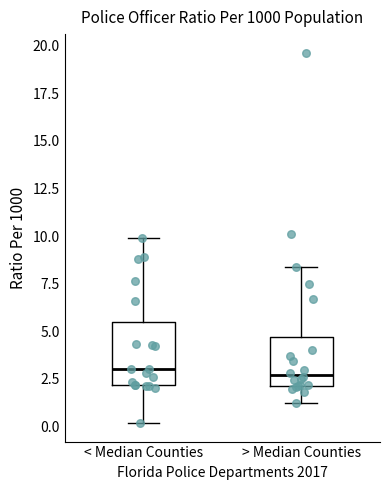

Which box is the tallest, from its lower edge to its upper edge?

< Median Counties